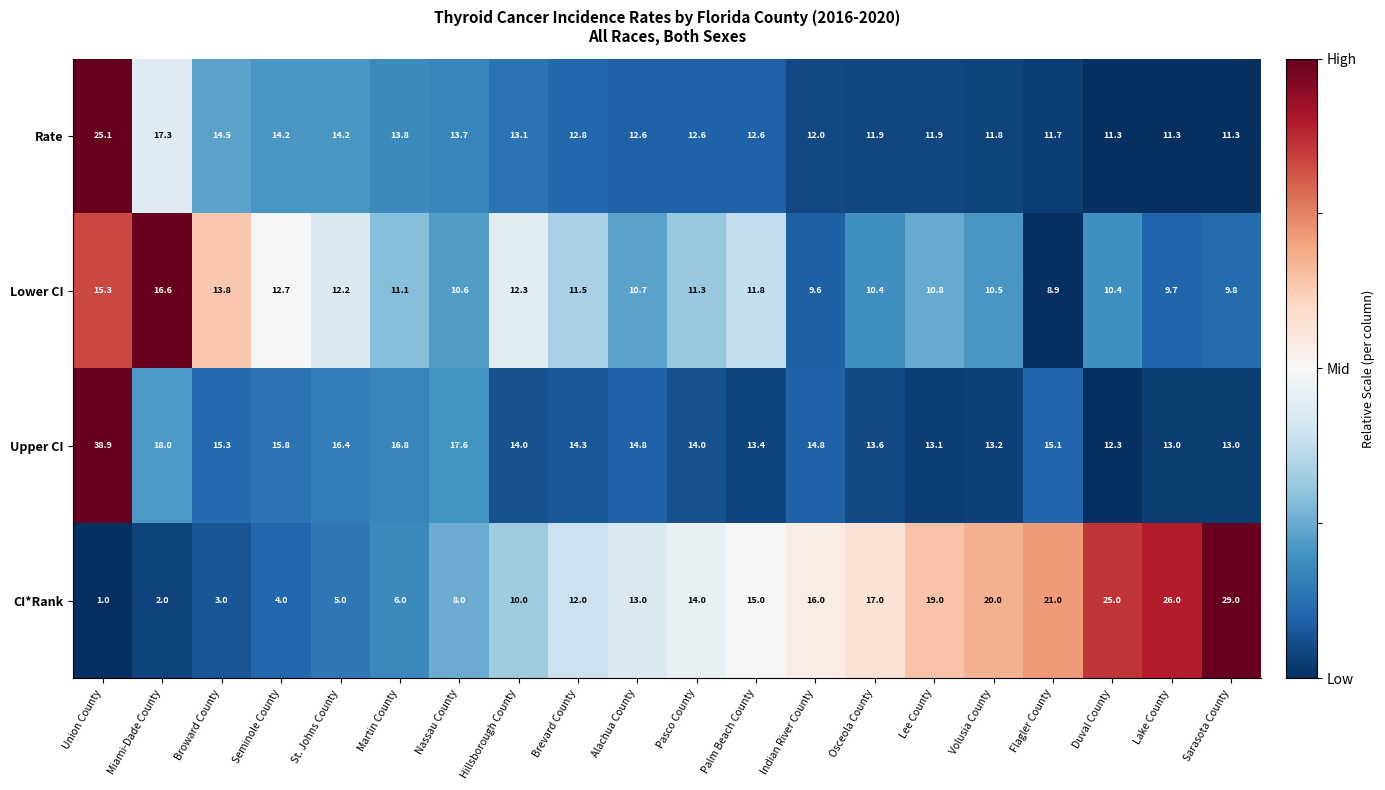

Which series changed the most between Pasco County and Lee County?

CI*Rank